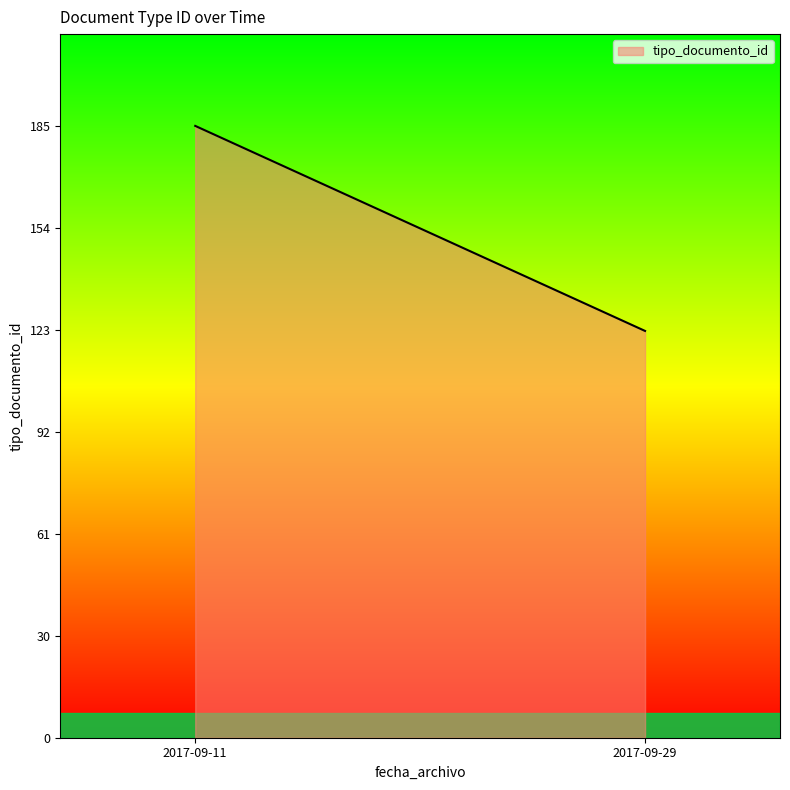

List the labels in order of value, smallest first.

2017-09-29, 2017-09-11